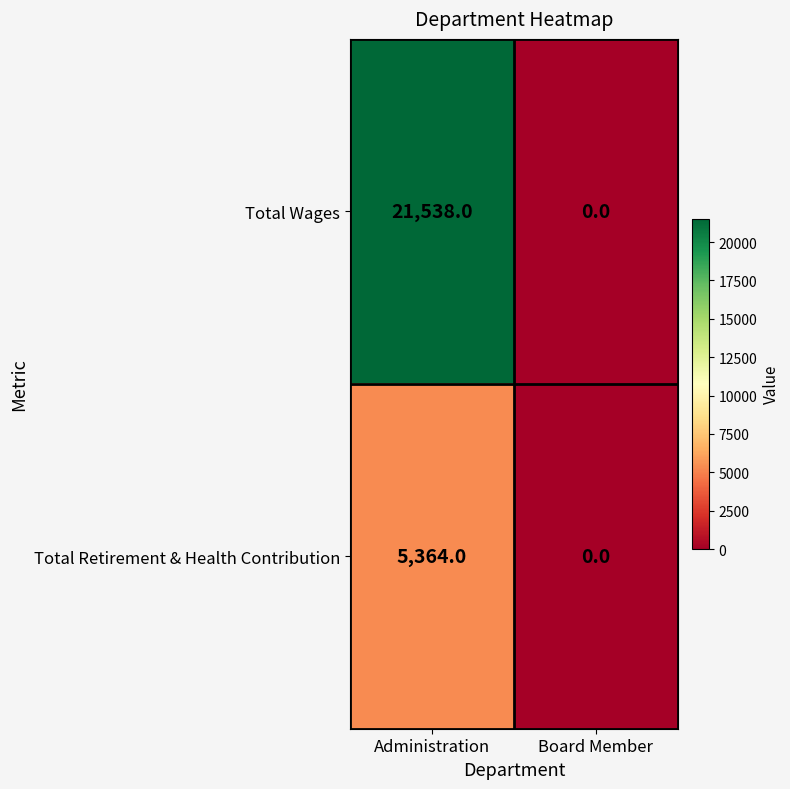

At which category does the chart reach its minimum across all series?

Board Member